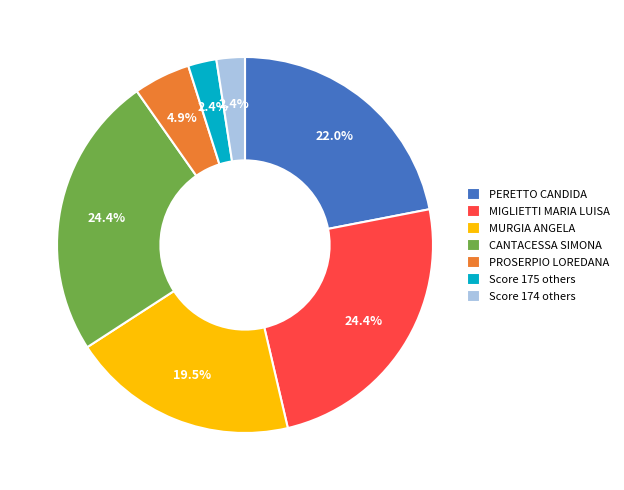

Combined, do Score 174 others and PROSERPIO LOREDANA account for over 50%?

No